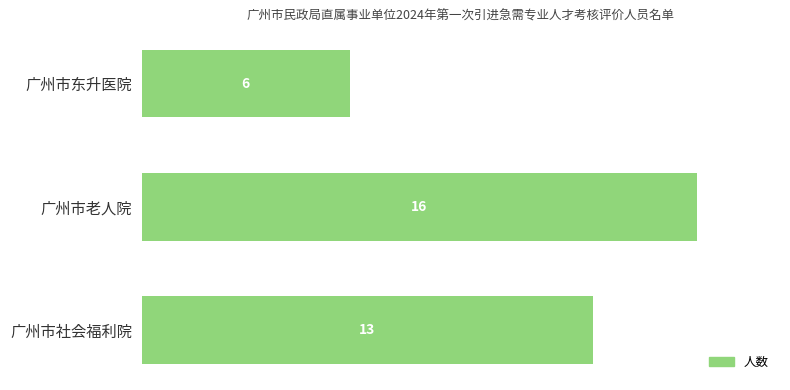

Which has a higher value, 广州市社会福利院 or 广州市老人院?

广州市老人院